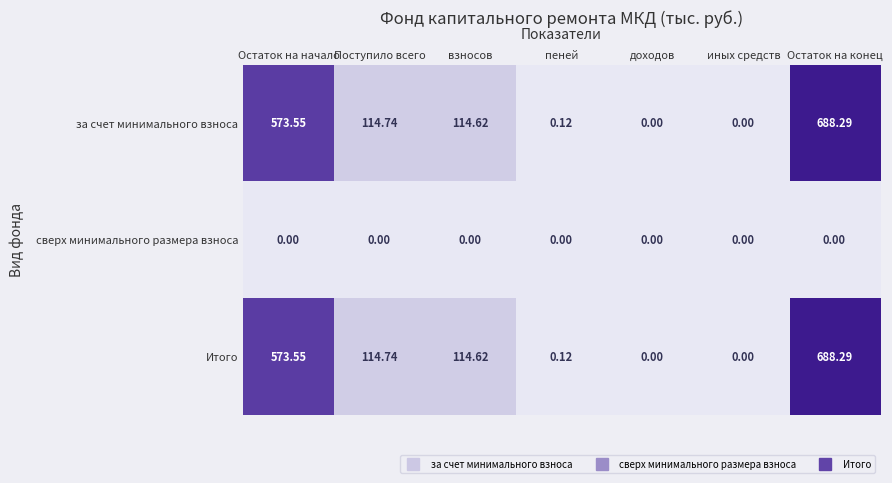

At which label is за счет минимального взноса closest to 344?

Поступило всего